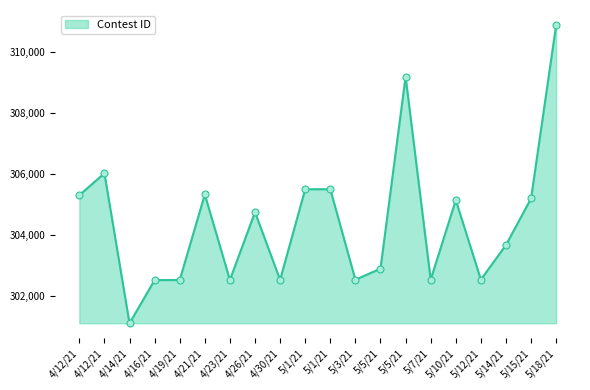

Does the chart have visible grid lines?

No